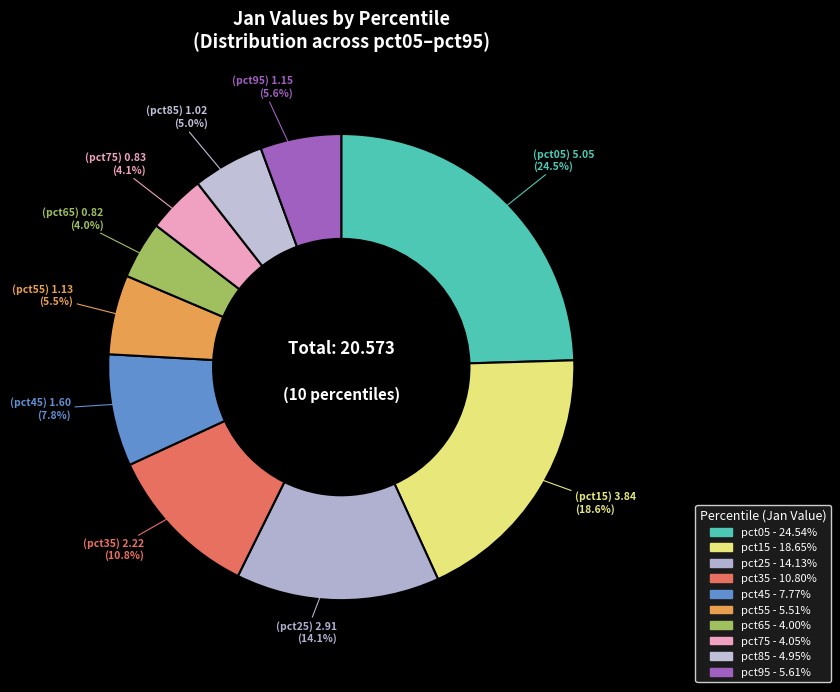

To the nearest percent, what is the difference between the largest and smallest slice percentages?

21%